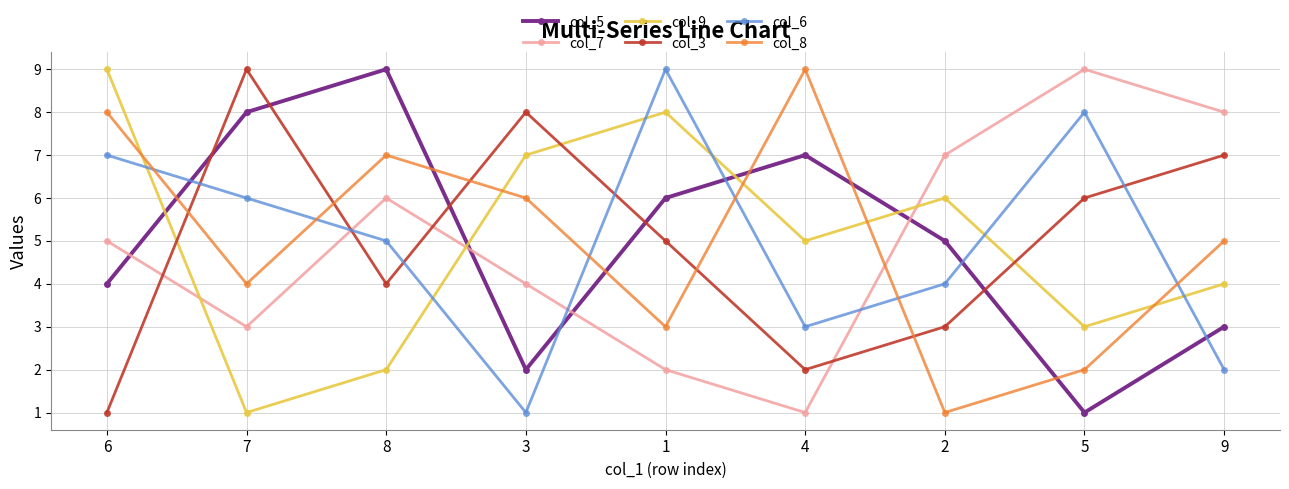

At which label does col_9 first exceed 5?

6